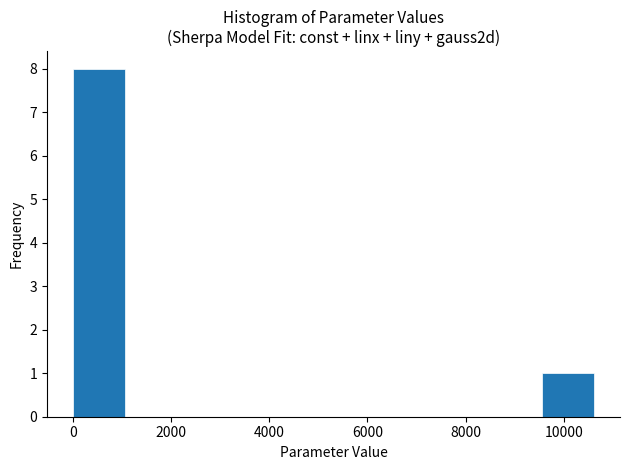

Reading left to right, list every bar in this chart as the range it spans on the x-axis followed by its height. Neither the bar edges nor the heights are printed on the chart, so give them approximately, as read against the axes.

0 to 1000: 8
1000 to 2200: 0
2200 to 3200: 0
3200 to 4200: 0
4200 to 5400: 0
5400 to 6400: 0
6400 to 7400: 0
7400 to 8400: 0
8400 to 9600: 0
9600 to 10600: 1